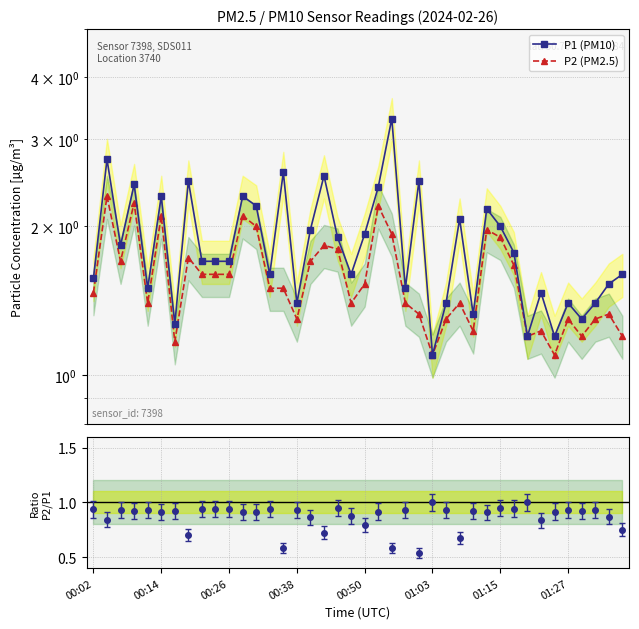

True or false: P1 (PM10) and P2 (PM2.5) intersect in this chart.

False